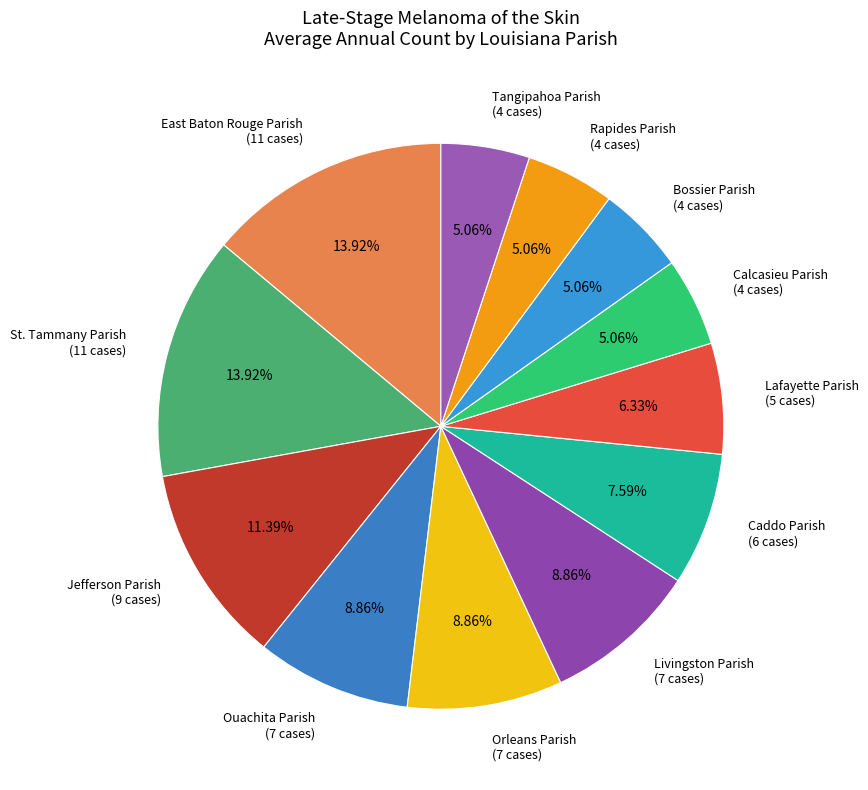

What percentage is the St. Tammany Parish slice, to the nearest percent?

14%